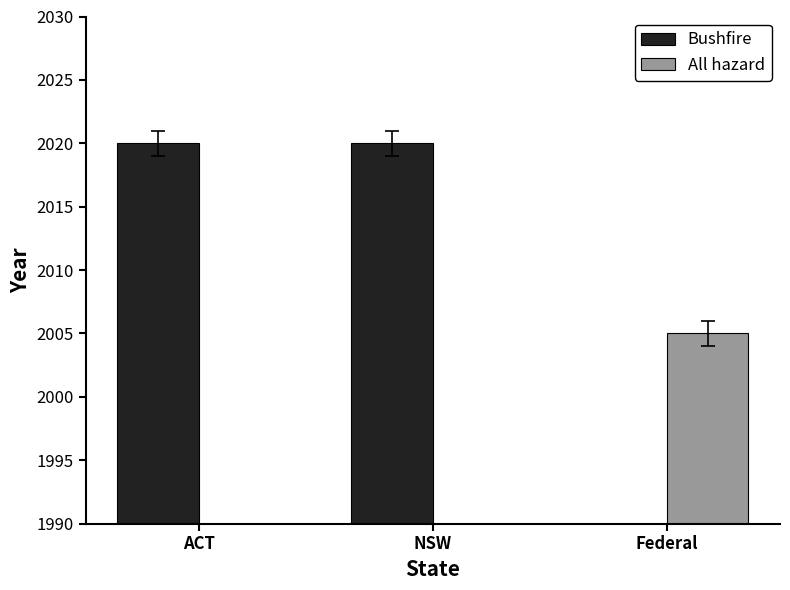

At how many categories does at least one series exceed 1741?

3